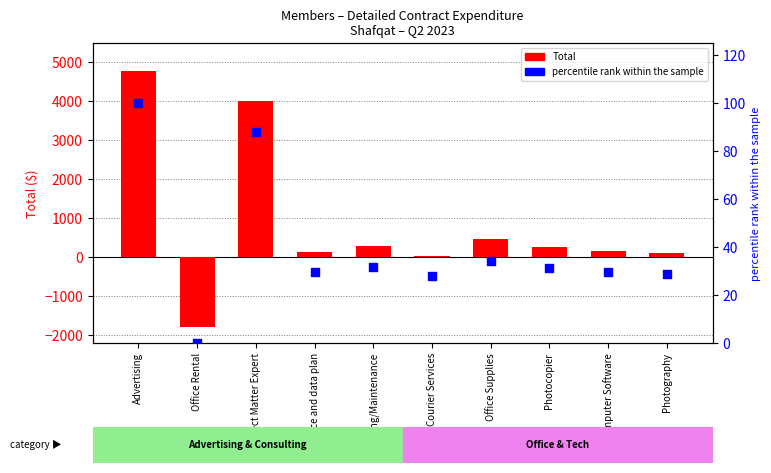

At how many categories does at least one series exceed 3679?

2